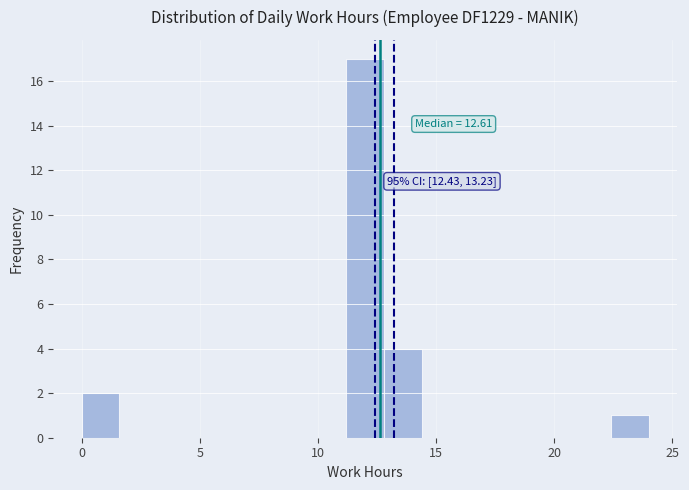

Read against the x-axis, roughly where is the centre of the tallest bar?

12.0